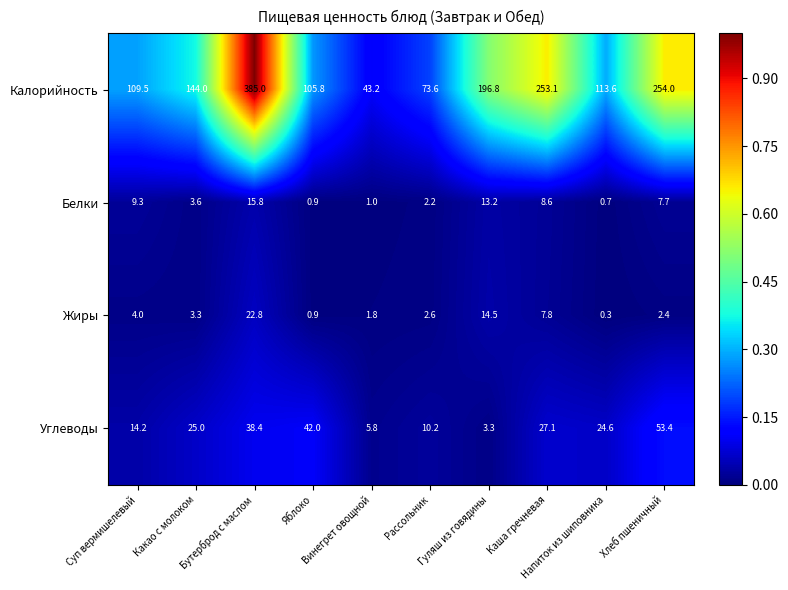

What is the minimum value for Белки?

0.7